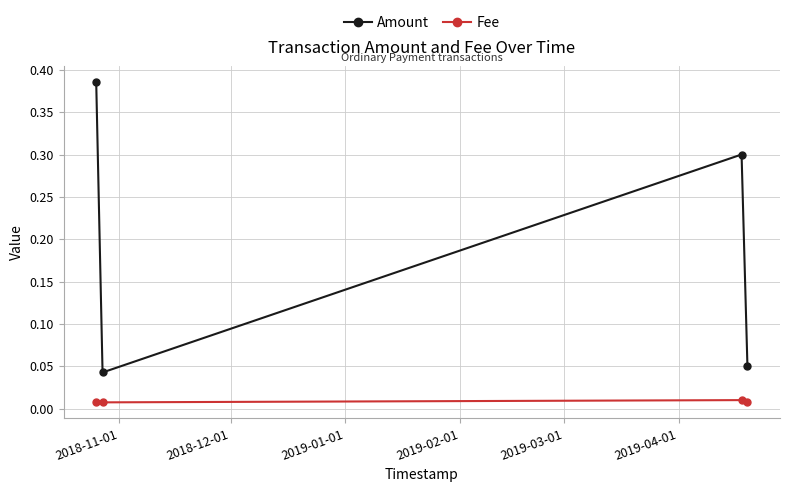

At how many categories does at least one series exceed 0?

4